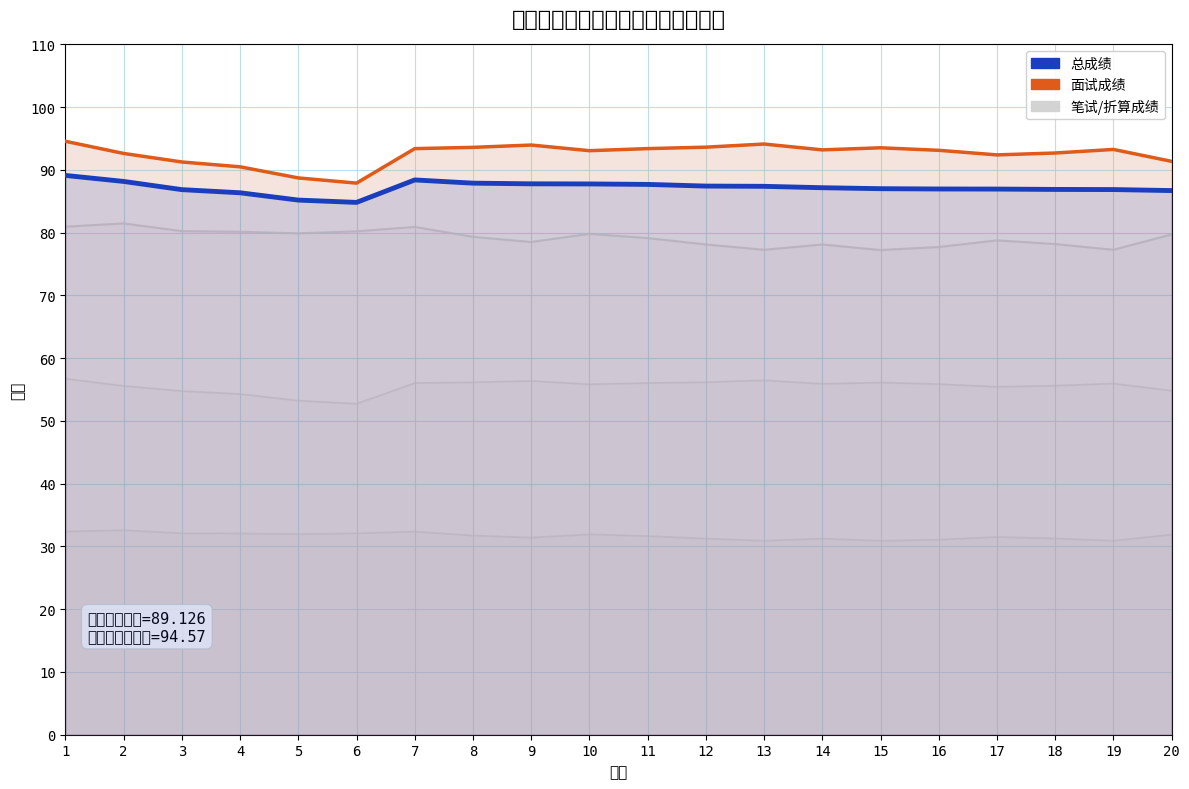

What is the difference between the highest and lowest values at 5?

56.8